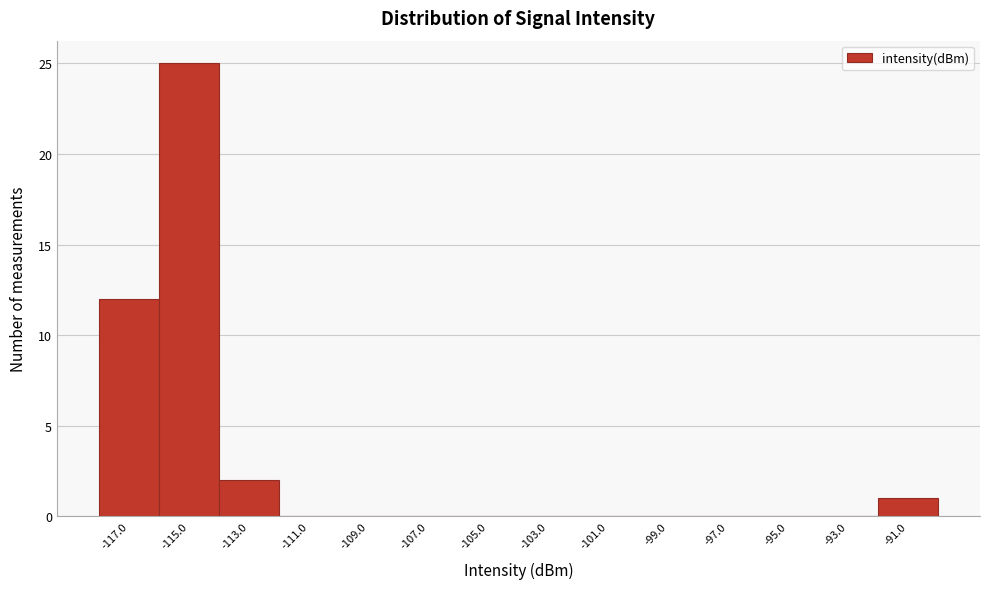

Over which range of the x-axis is the bar tallest?

-116 to -114